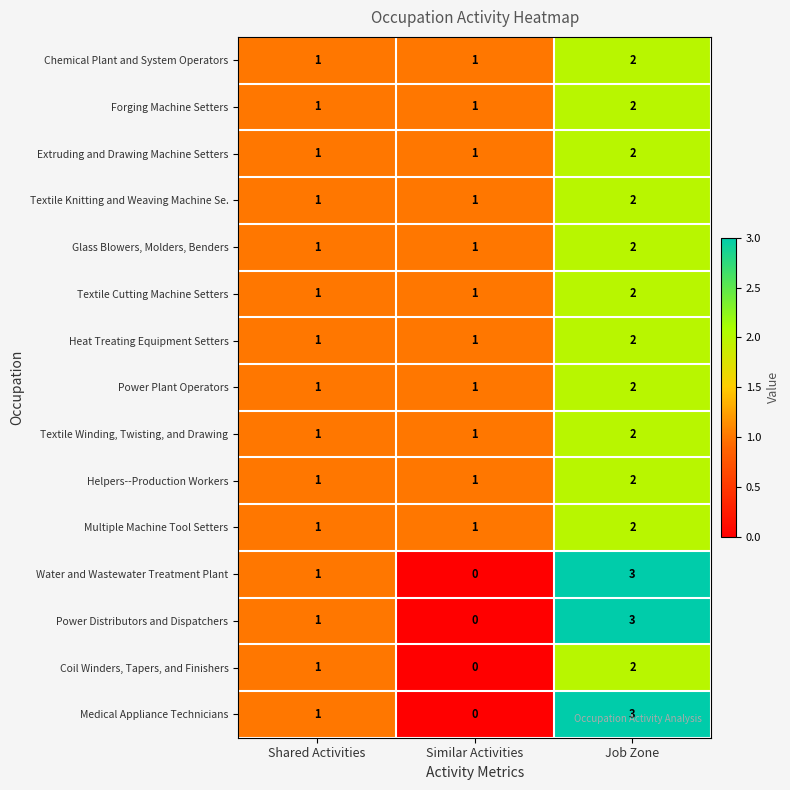

At which category is the sum across all series the highest?

Job Zone